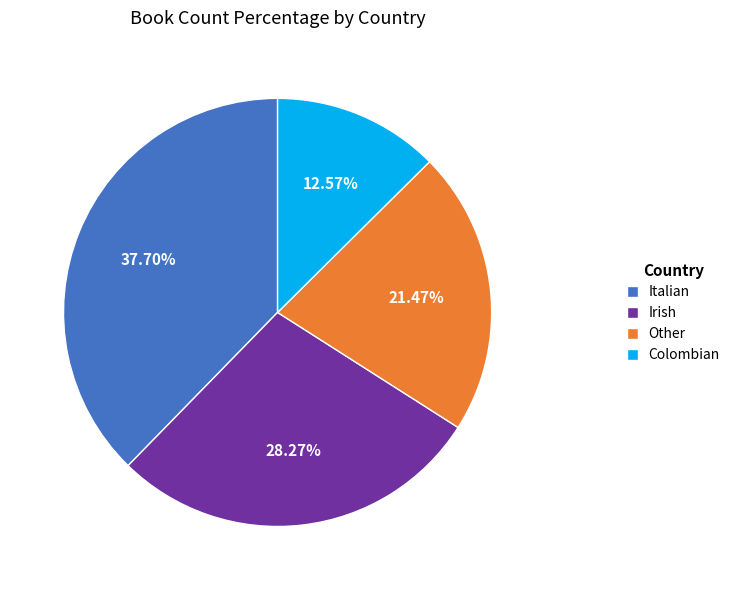

Rank the categories by value from lowest to highest.

Colombian, Other, Irish, Italian